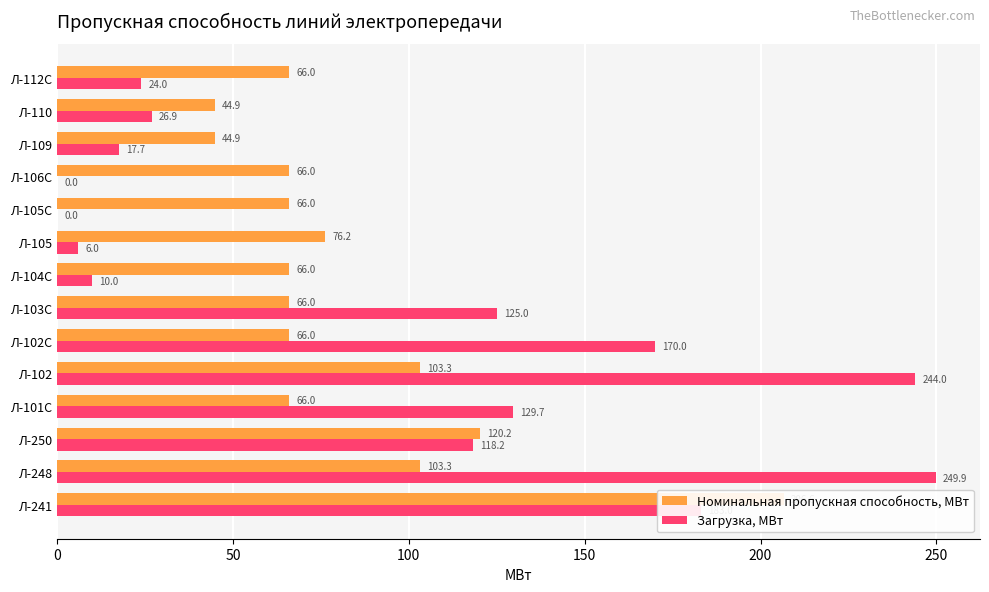

Between Л-104С and Л-106С, which series saw the biggest shift?

Загрузка, МВт